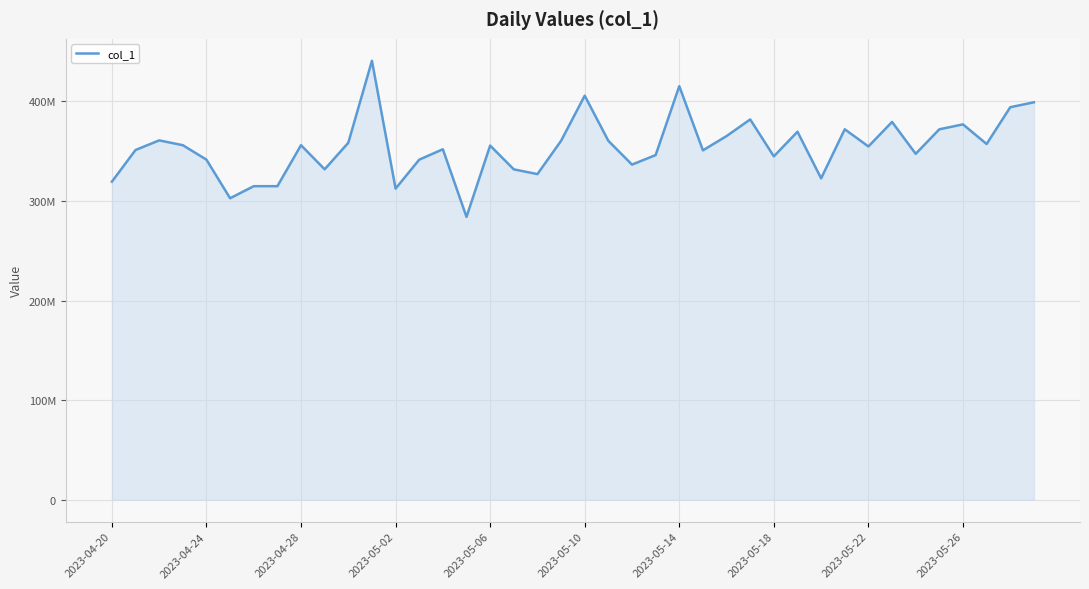

Does the chart display data point markers on the line(s)?

No